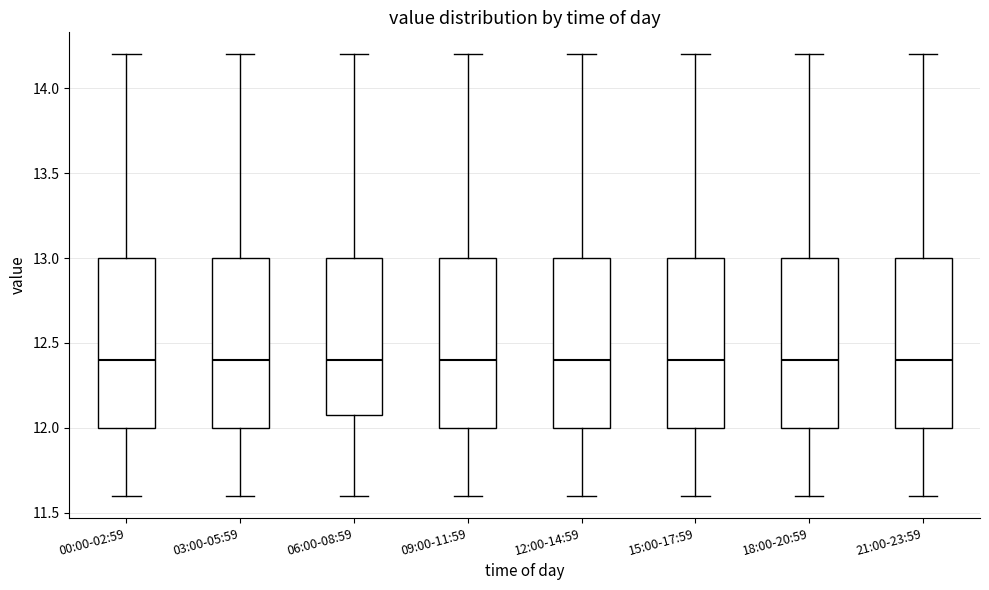

Where is the lower edge of the box for 09:00-11:59 on the y-axis? The values are not printed on the chart, so give them approximately, as read against the axis.

12.0